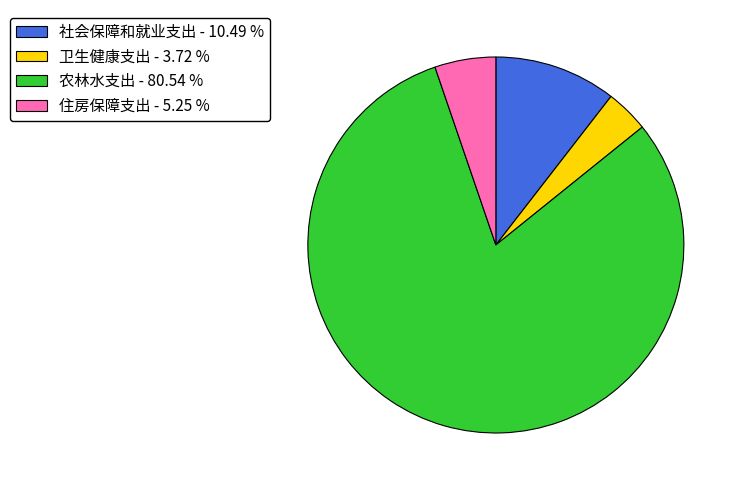

Rank the categories by value from lowest to highest.

卫生健康支出, 住房保障支出, 社会保障和就业支出, 农林水支出